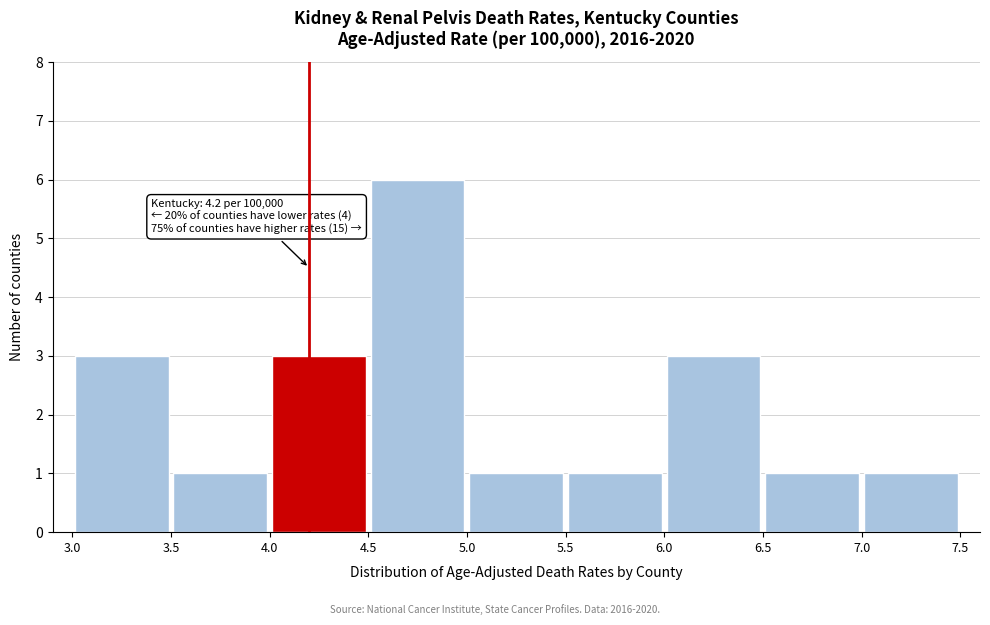

Which range on the x-axis has the tallest bar?

4.5 to 5.0